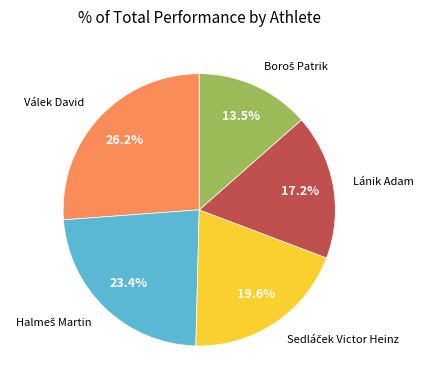

Is there a majority slice in this chart?

No